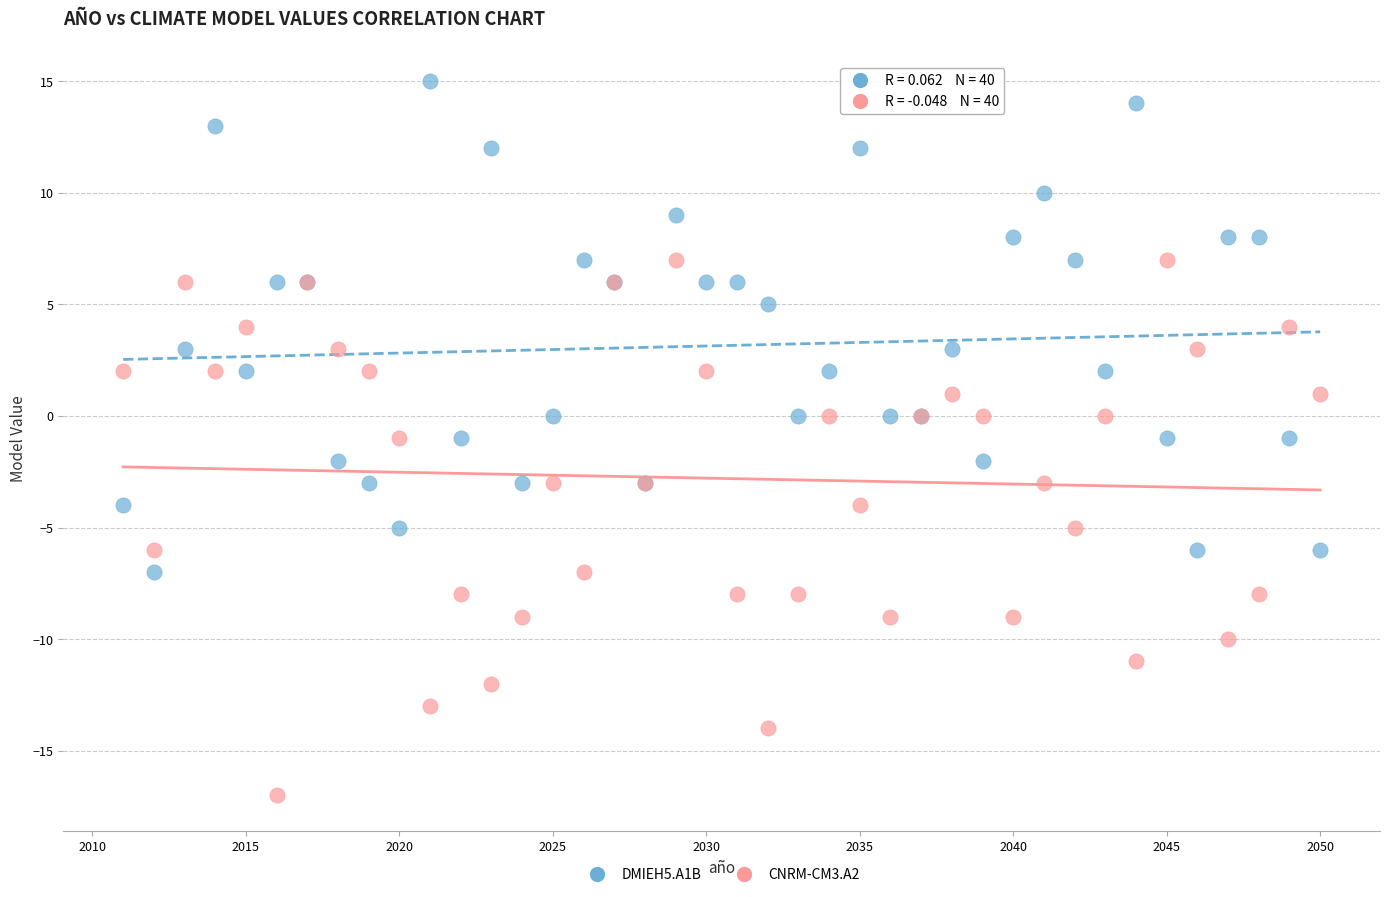

Which series has the widest spread of Y values?

CNRM-CM3.A2